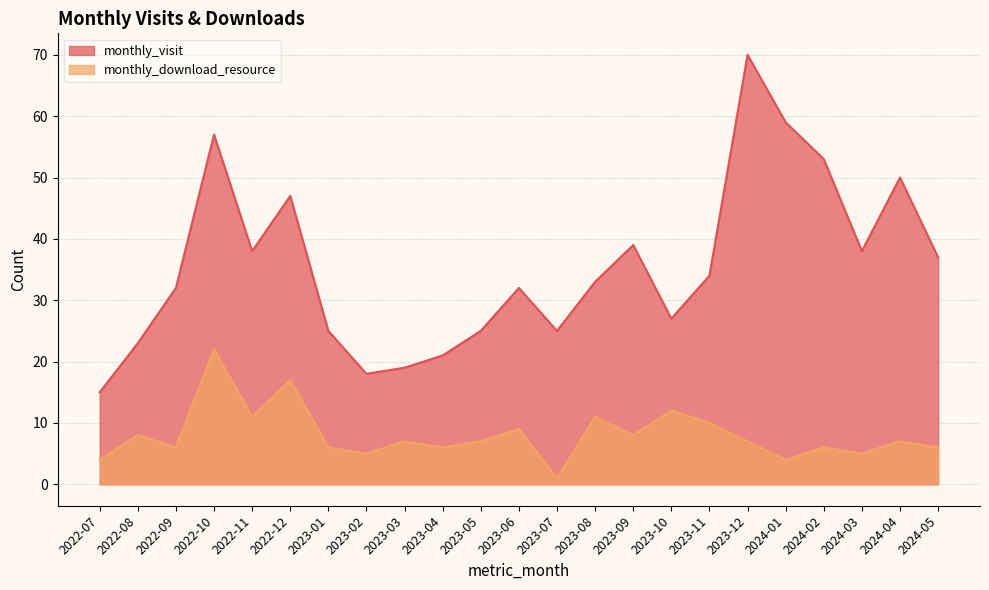

Between 2023-05 and 2023-07, which series saw the biggest shift?

monthly_download_resource